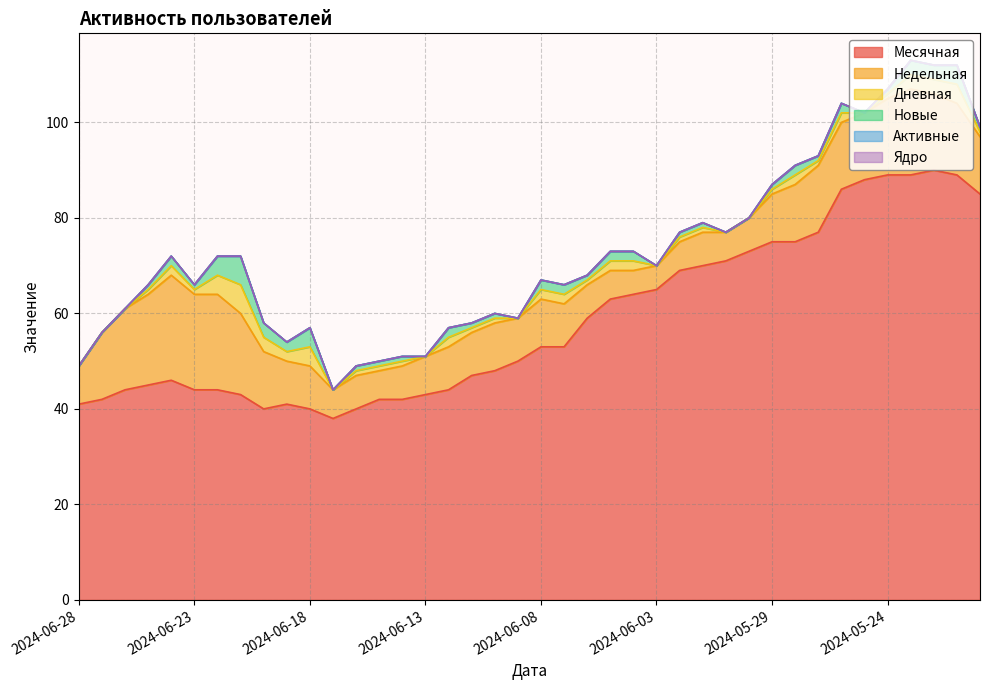

What is the difference between the maximum and minimum values in the Дневная series?

6